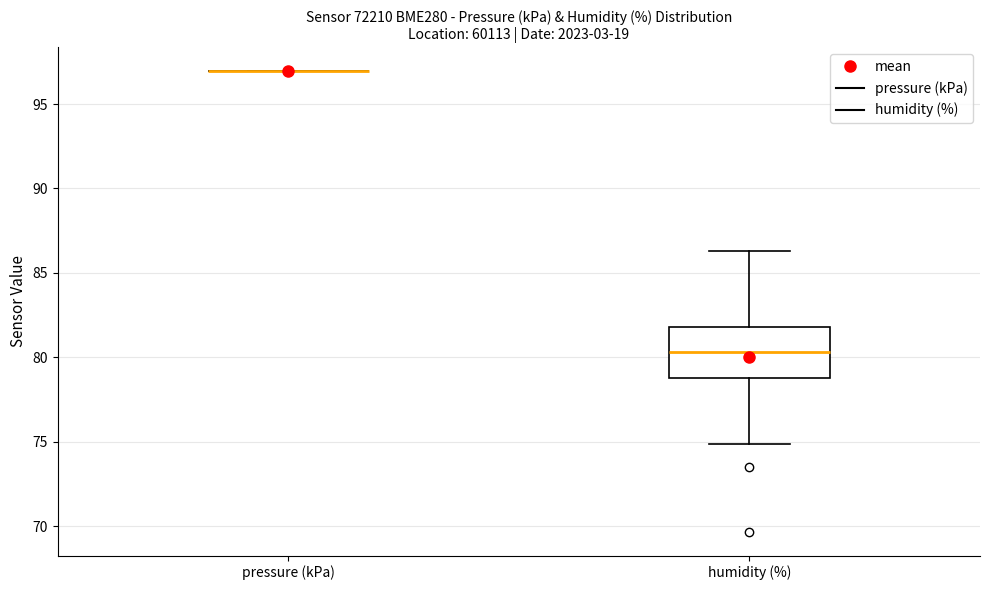

Comparing the boxes themselves (not the whiskers), which one is the tallest?

humidity (%)